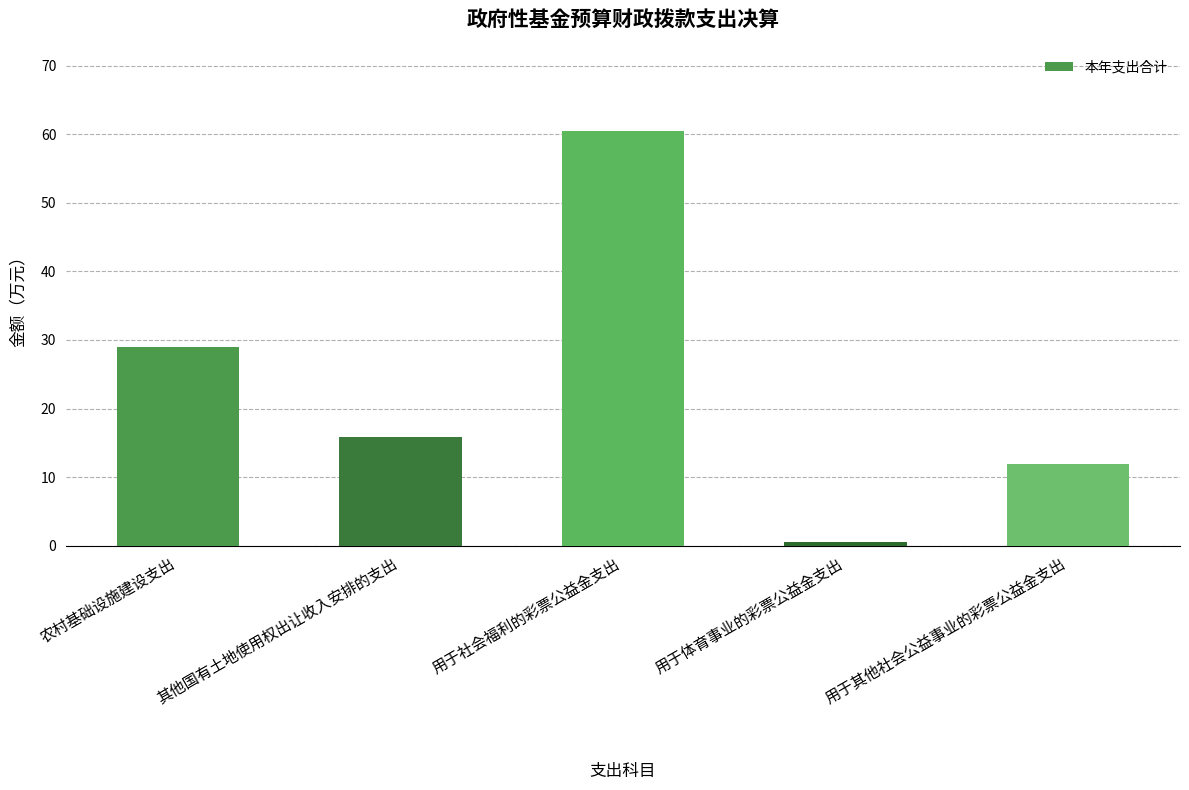

What value does the data have at 用于其他社会公益事业的彩票公益金支出?

12.0